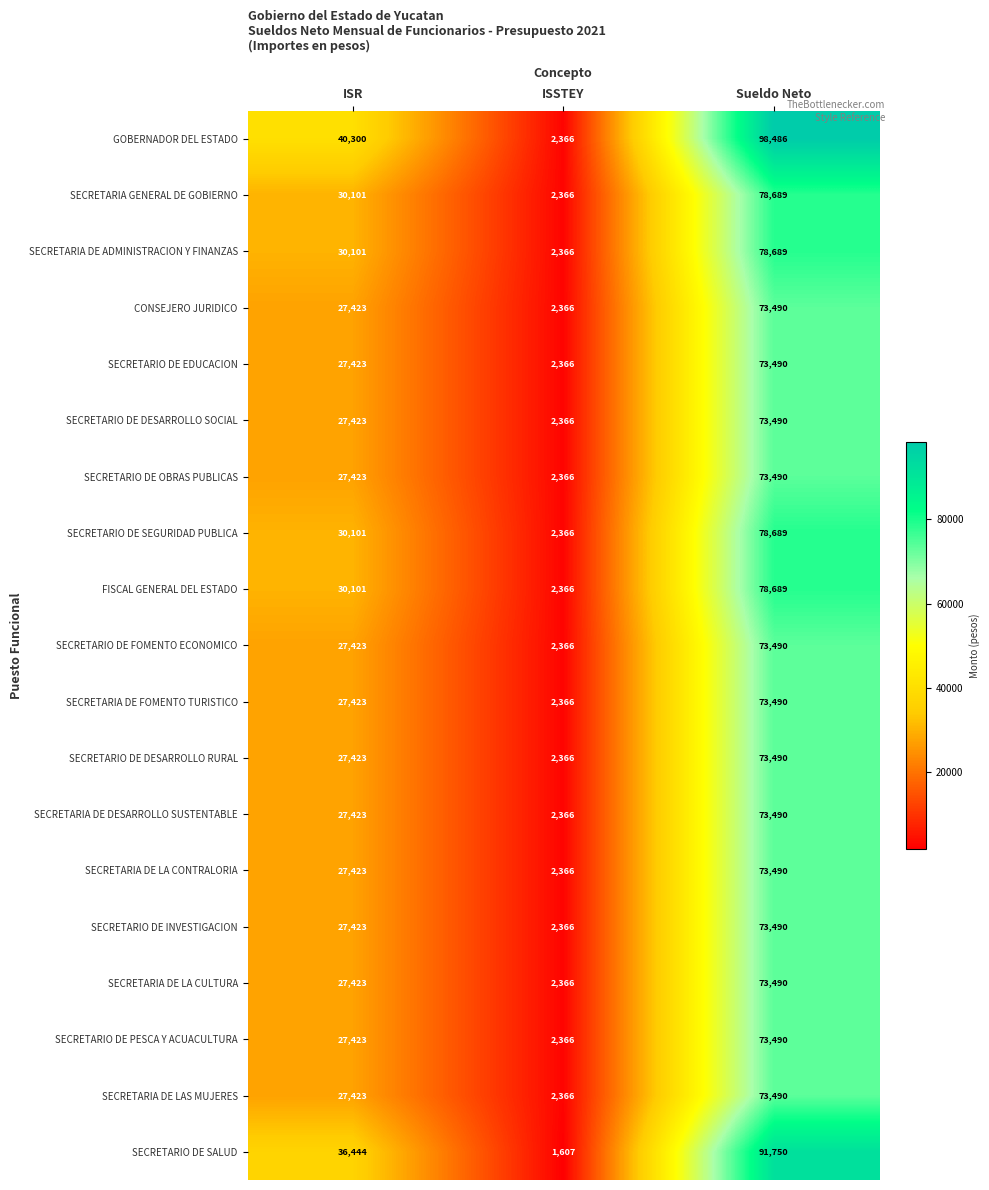

Is it true that SECRETARIO DE FOMENTO ECONOMICO equals 27423 at ISR?

True